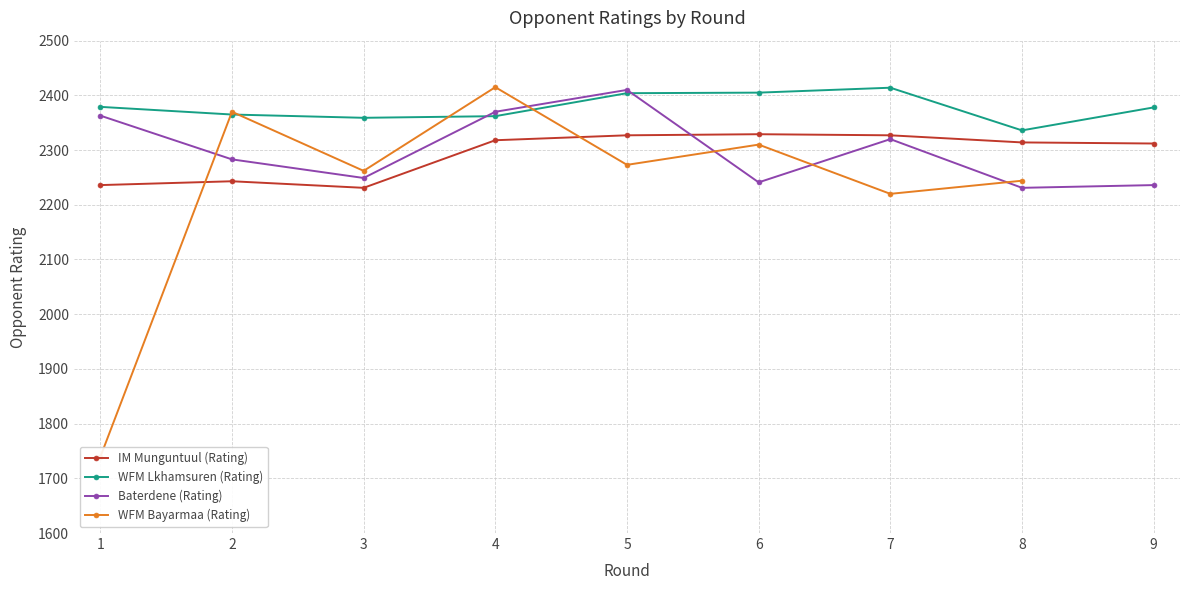

The IM Munguntuul (Rating) series shows 2312.0 at 9. True or false?

True